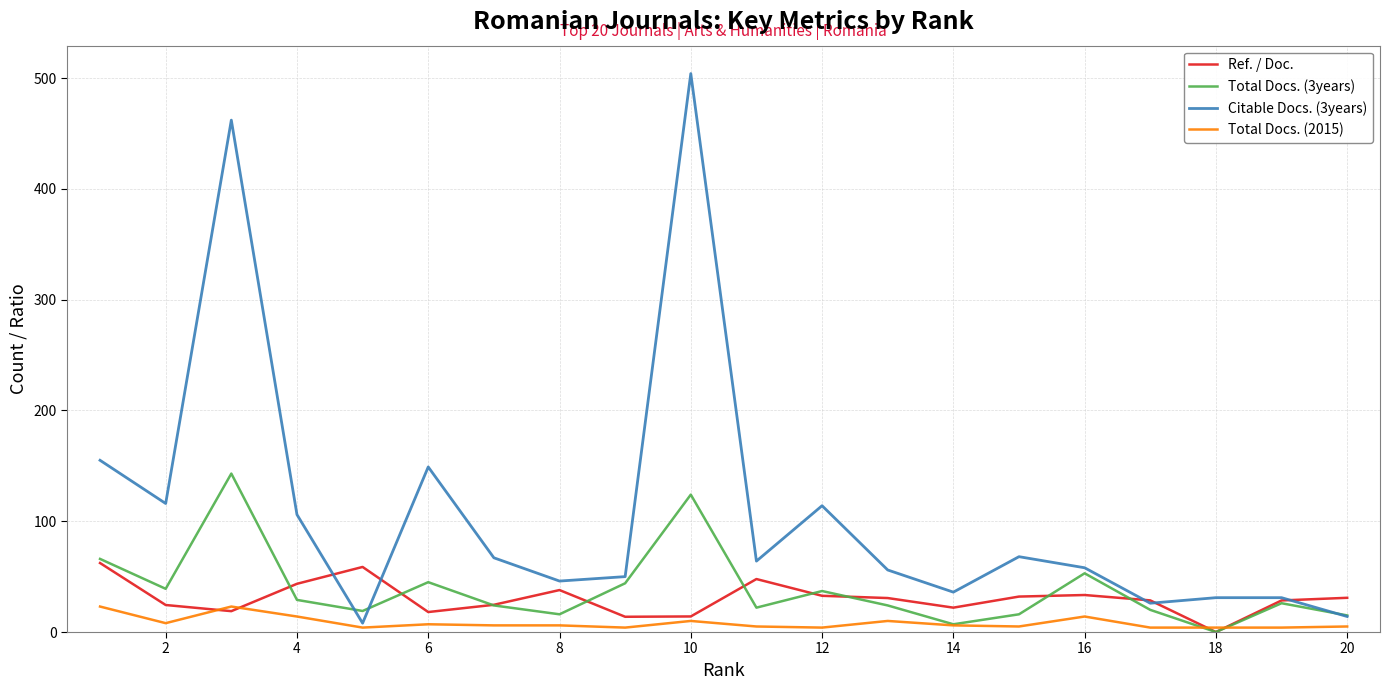

How many values in the Citable Docs. (3years) series are below 64?

10